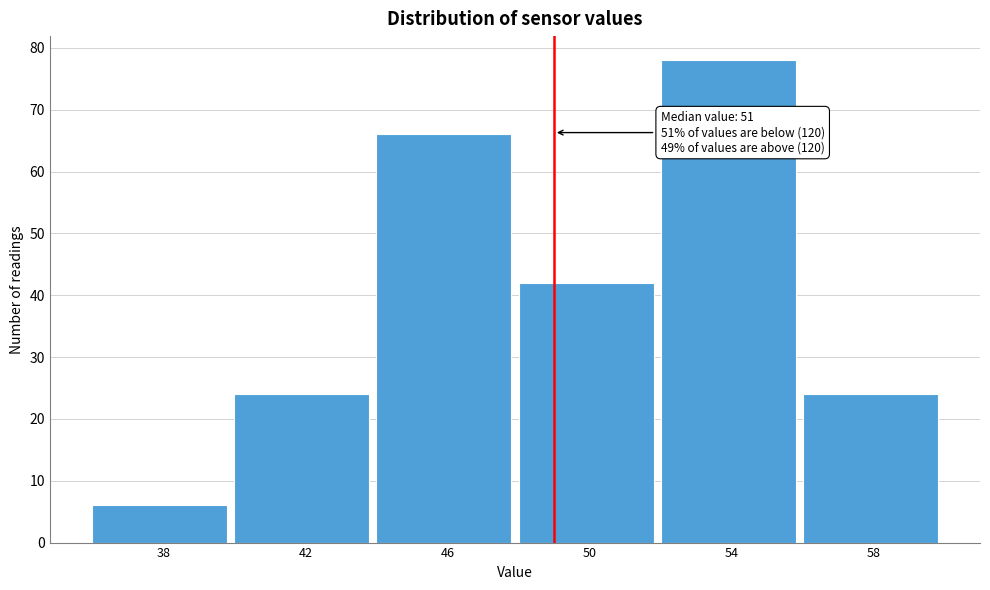

Reading left to right, what are all the values shown in this chart?

38=6	42=24	46=66	50=42	54=78	58=24